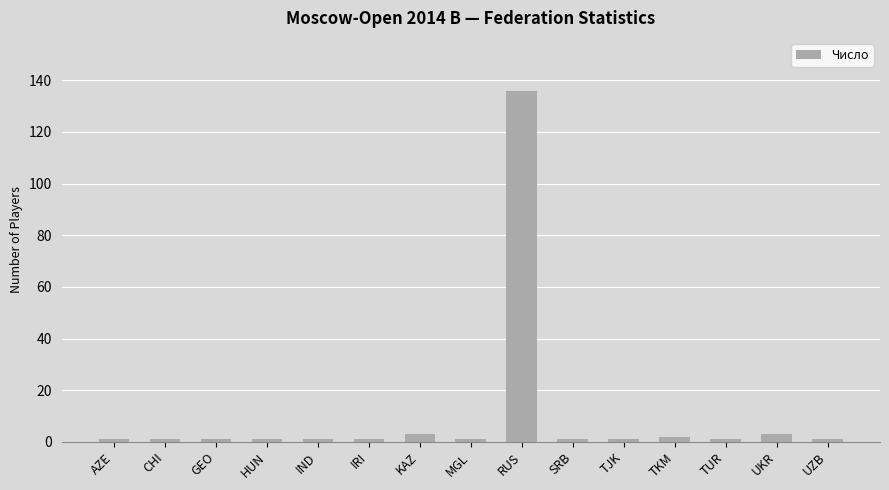

Does the chart contain any negative values?

No